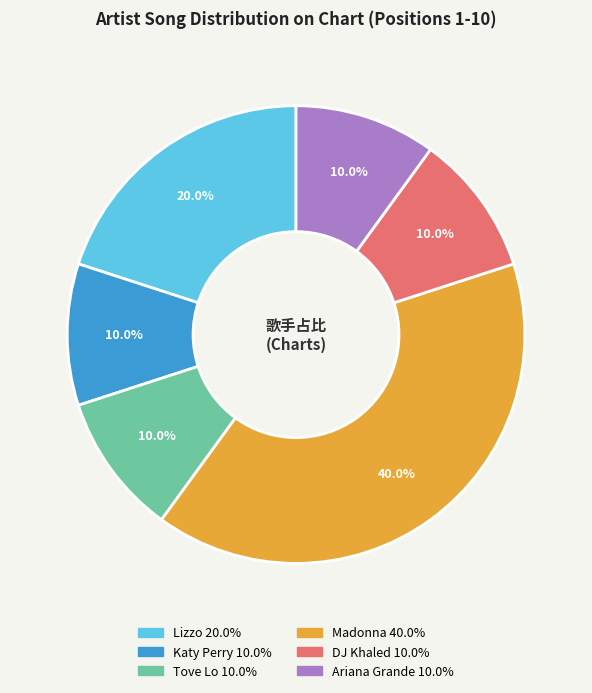

How much of the chart is everything except DJ Khaled?

90.0%